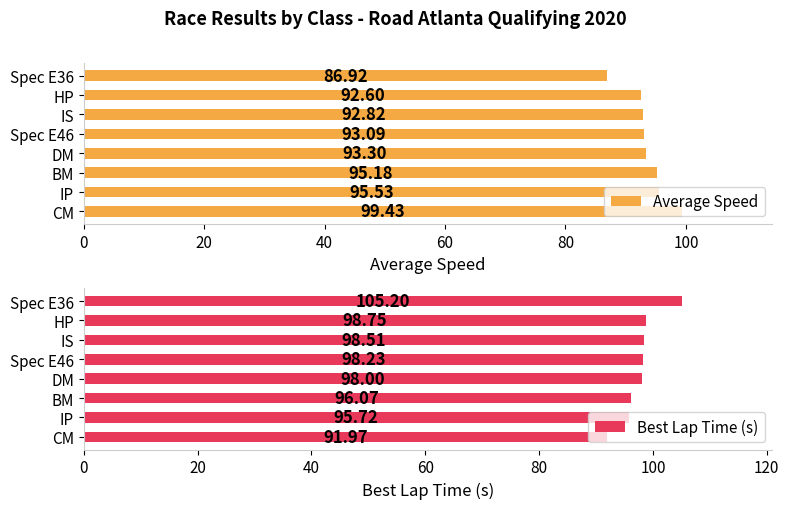

How many distinct data groups are displayed?

2